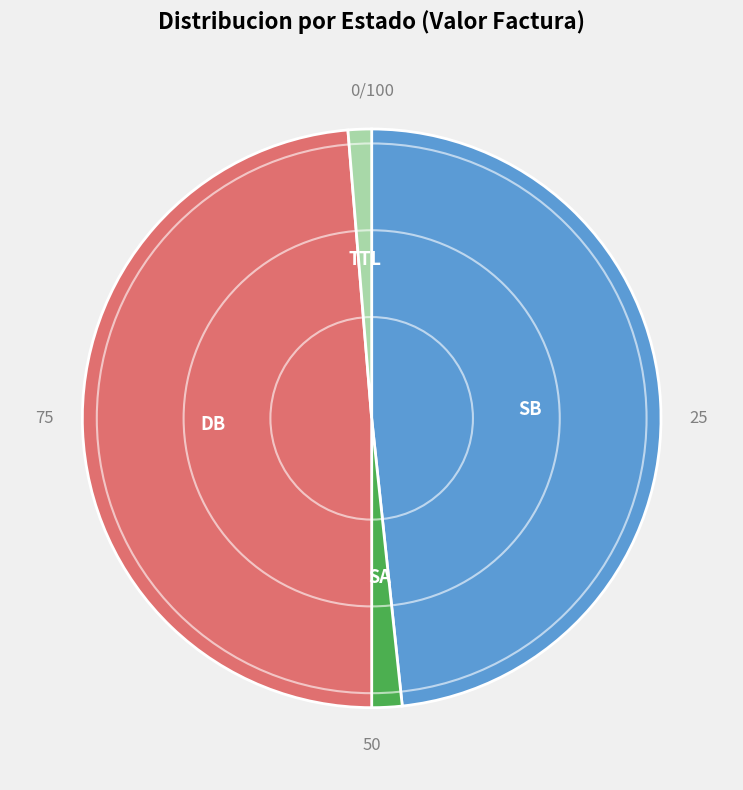

Is there any slice that represents more than half of the pie?

No